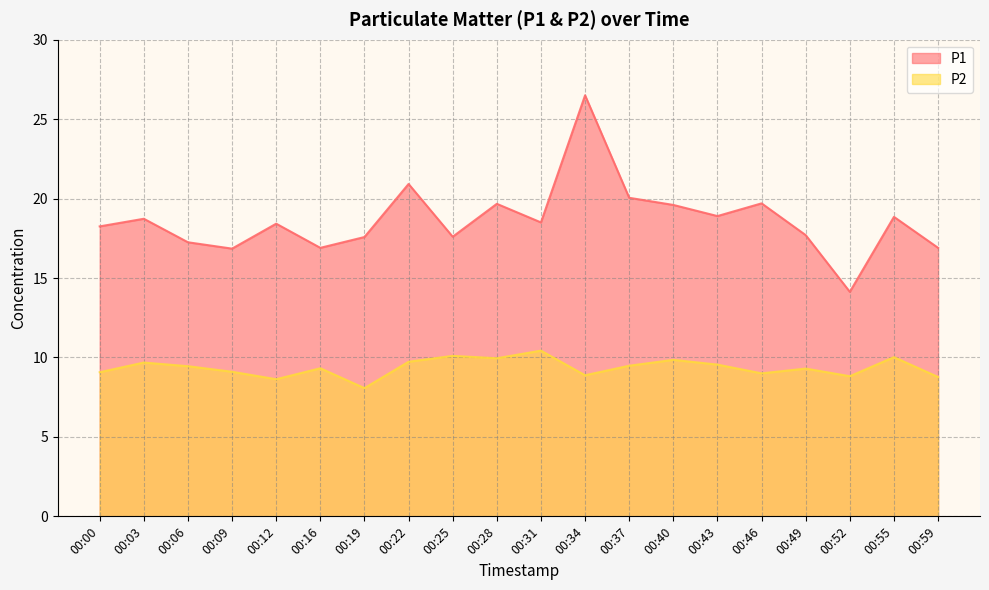

Which label corresponds to the smallest value in the chart?

00:19